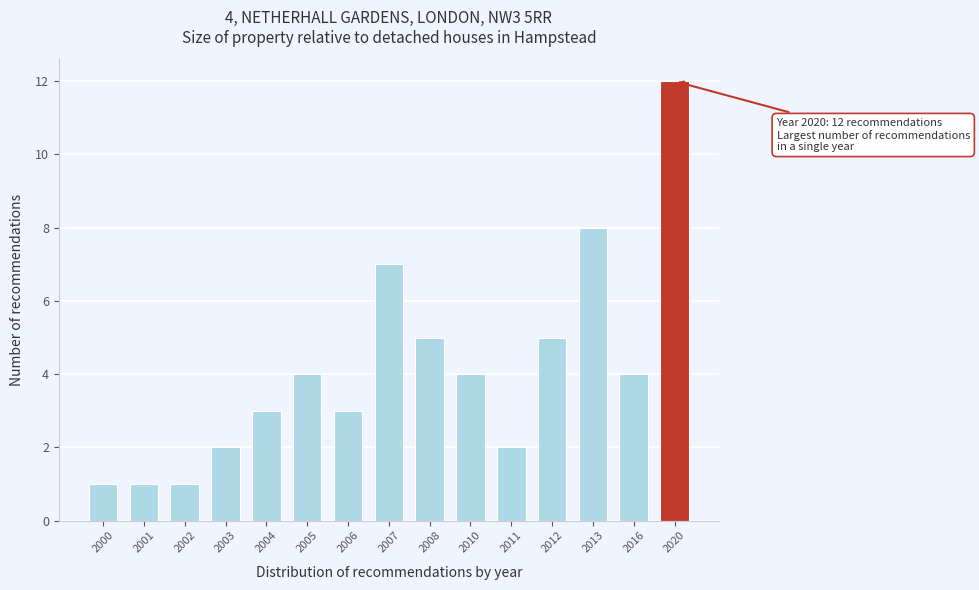

Reading left to right, list all the values displayed in this chart.

2000=1	2001=1	2002=1	2003=2	2004=3	2005=4	2006=3	2007=7	2008=5	2010=4	2011=2	2012=5	2013=8	2016=4	2020=12